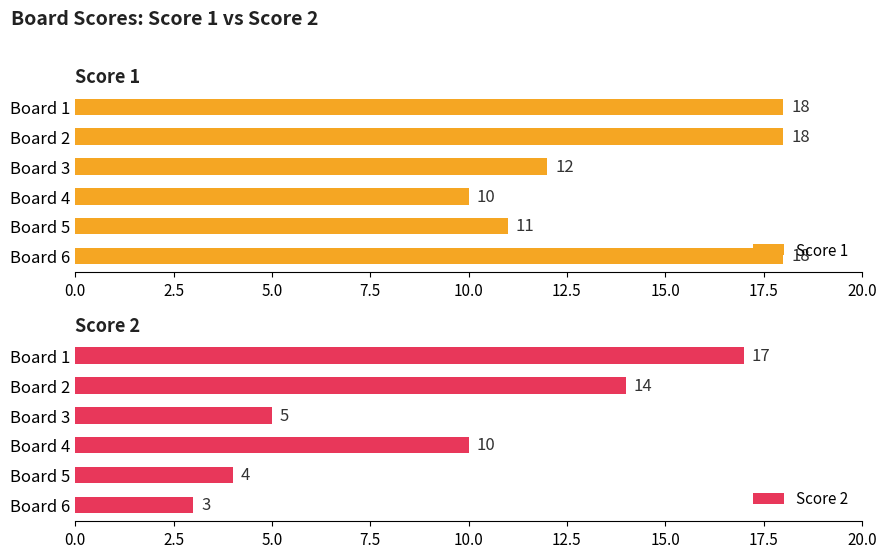

What are all the series names shown in the legend?

Score 1, Score 2